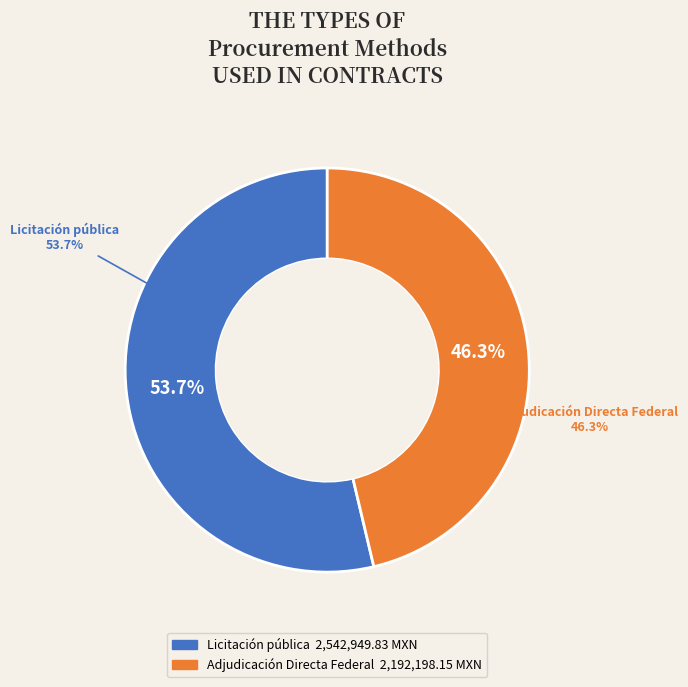

Which slice represents more than half of the pie?

Licitación pública